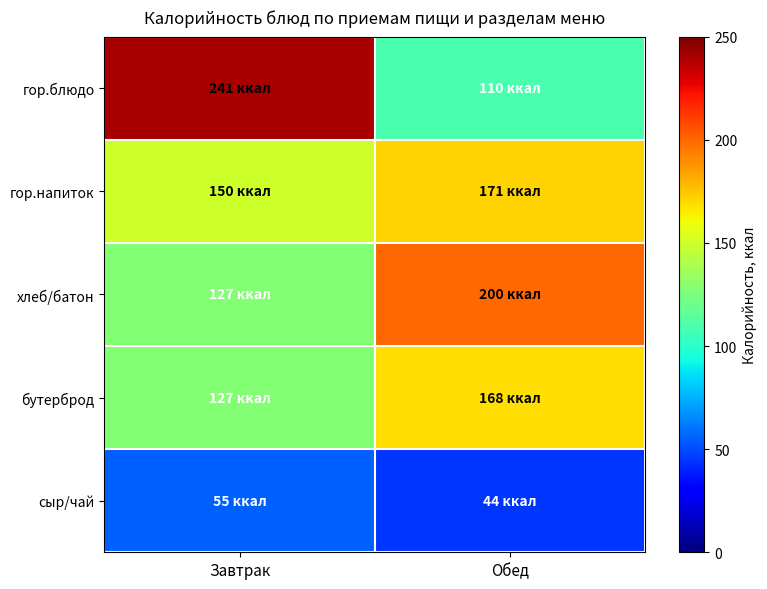

At which category does the chart reach its peak across all series?

Завтрак